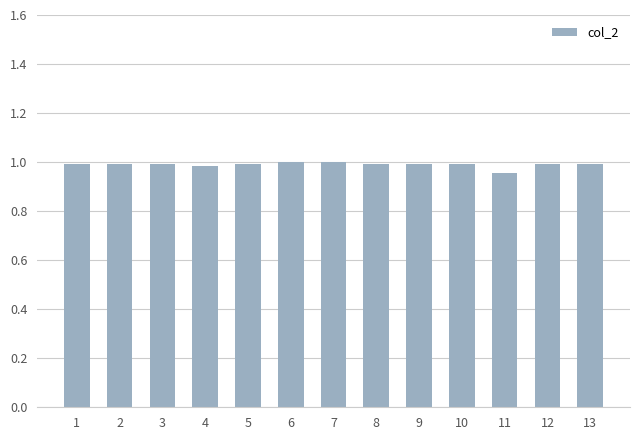

Is it true that the value at 7 is 1.0?

True